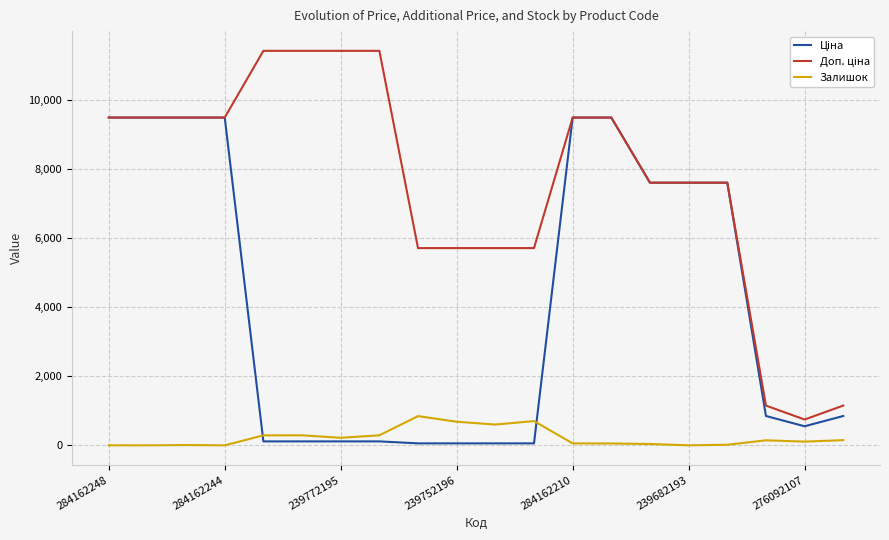

What is the maximum value shown in the chart?

11410.0